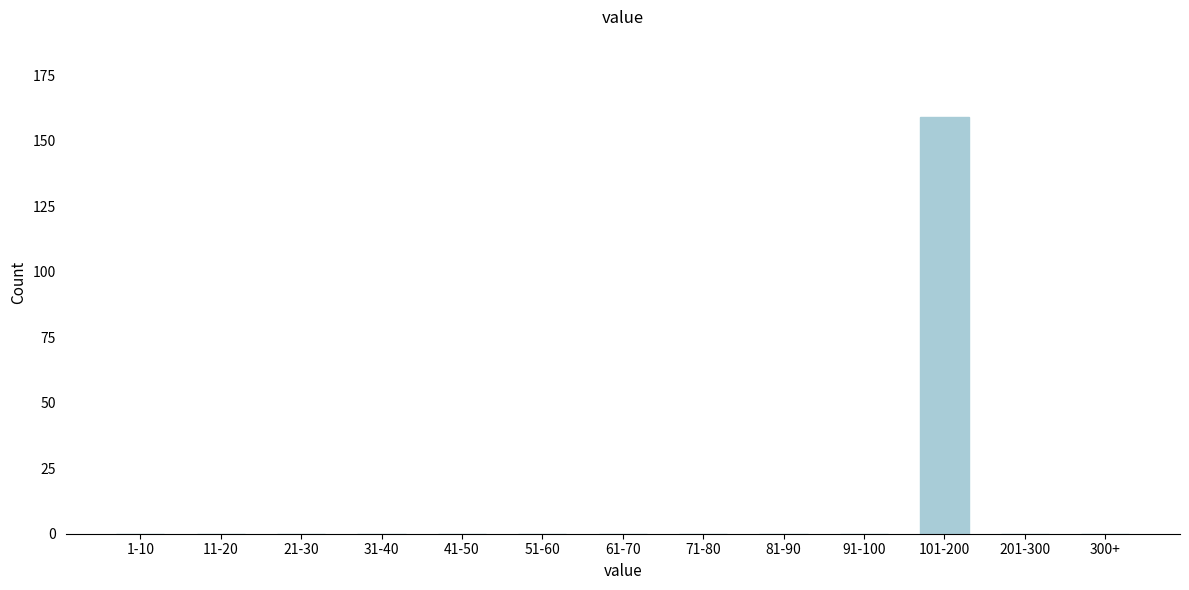

Reading left to right, list all the values displayed in this chart.

1-10=0	11-20=0	21-30=0	31-40=0	41-50=0	51-60=0	61-70=0	71-80=0	81-90=0	91-100=0	101-200=159	201-300=0	300+=0